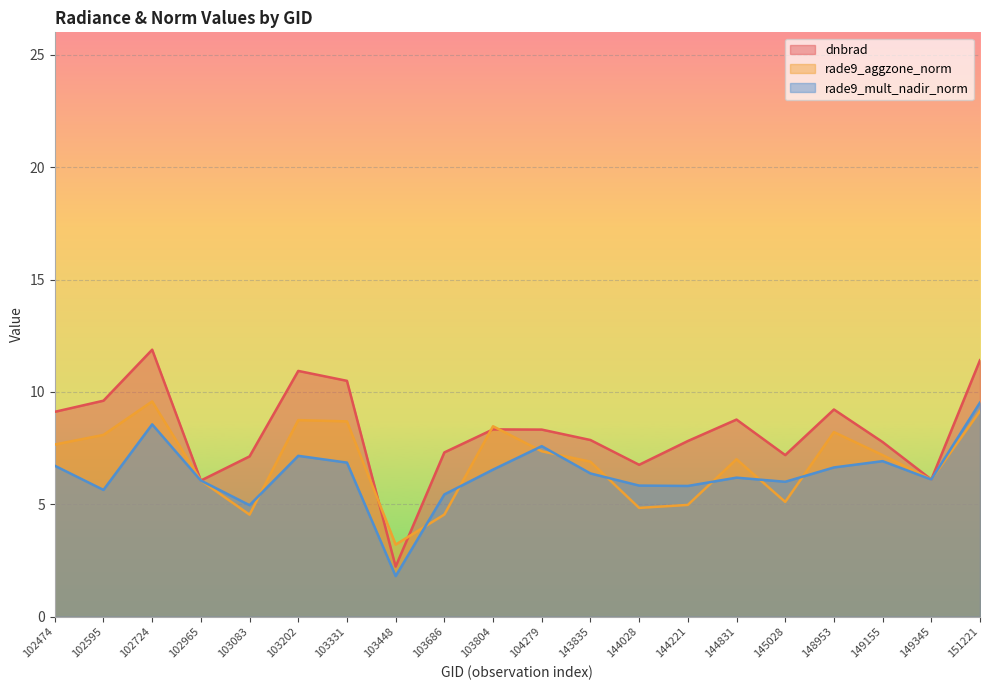

The dnbrad series shows 12.6 at 103083. True or false?

False